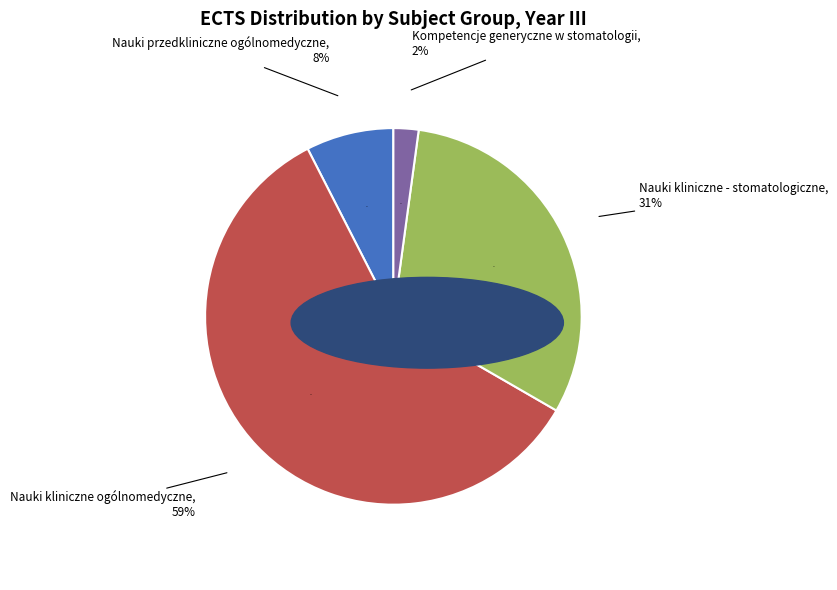

Is it true that Nauki kliniczne - stomatologiczne is 37% of the pie?

False